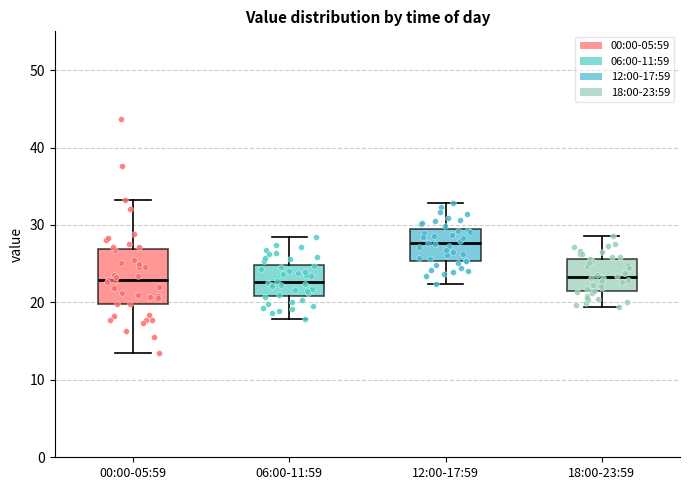

Which box is the tallest, from its lower edge to its upper edge?

00:00-05:59